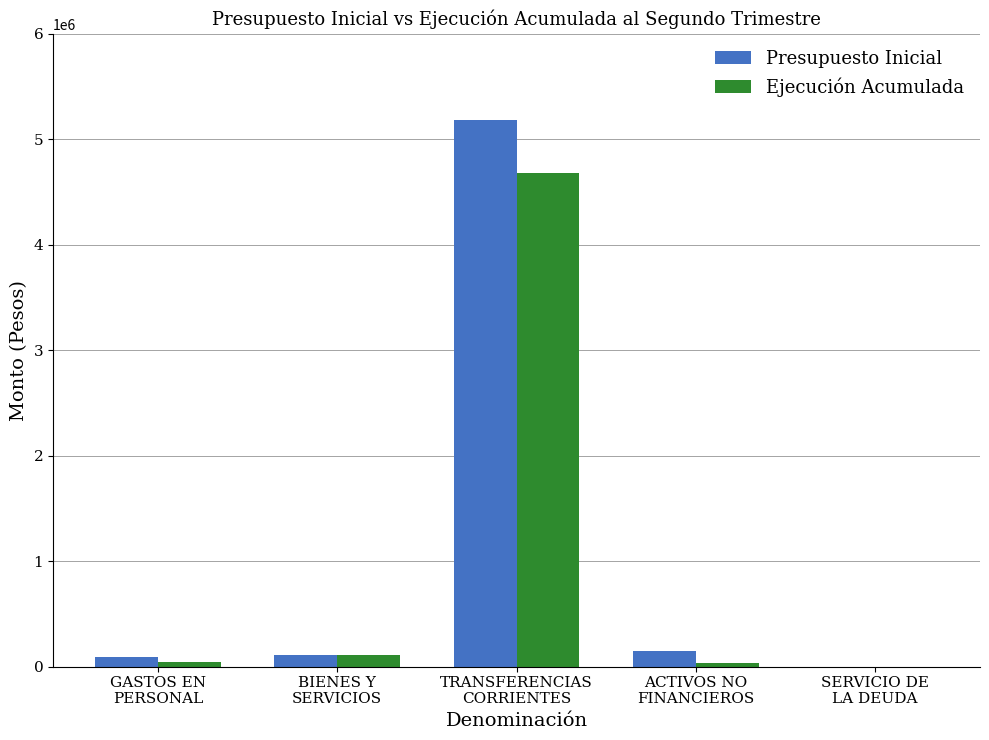

How many groups of bars are there?

5